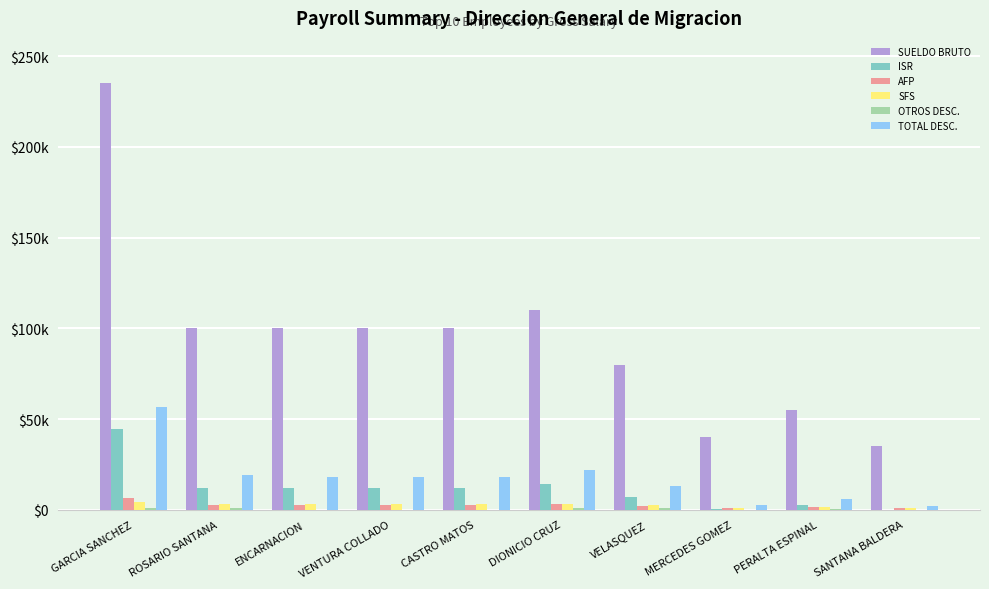

Reading left to right, extract all data points from this chart.

SUELDO BRUTO: GARCIA SANCHEZ=235000.0	ROSARIO SANTANA=100000.0	ENCARNACION=100000.0	VENTURA COLLADO=100000.0	CASTRO MATOS=100000.0	DIONICIO CRUZ=110000.0	VELASQUEZ=80000.0	MERCEDES GOMEZ=40000.0	PERALTA ESPINAL=55000.0	SANTANA BALDERA=35000.0
ISR: GARCIA SANCHEZ=44324.7	ROSARIO SANTANA=12105.4	ENCARNACION=12105.4	VENTURA COLLADO=12105.4	CASTRO MATOS=12105.4	DIONICIO CRUZ=14457.7	VELASQUEZ=7103.4	MERCEDES GOMEZ=442.6	PERALTA ESPINAL=2559.7	SANTANA BALDERA=0.0
AFP: GARCIA SANCHEZ=6744.5	ROSARIO SANTANA=2870.0	ENCARNACION=2870.0	VENTURA COLLADO=2870.0	CASTRO MATOS=2870.0	DIONICIO CRUZ=3157.0	VELASQUEZ=2296.0	MERCEDES GOMEZ=1148.0	PERALTA ESPINAL=1578.5	SANTANA BALDERA=1004.5
SFS: GARCIA SANCHEZ=4098.5	ROSARIO SANTANA=3040.0	ENCARNACION=3040.0	VENTURA COLLADO=3040.0	CASTRO MATOS=3040.0	DIONICIO CRUZ=3344.0	VELASQUEZ=2432.0	MERCEDES GOMEZ=1216.0	PERALTA ESPINAL=1672.0	SANTANA BALDERA=1064.0
OTROS DESC.: GARCIA SANCHEZ=1215.1	ROSARIO SANTANA=1104.0	ENCARNACION=25.0	VENTURA COLLADO=25.0	CASTRO MATOS=25.0	DIONICIO CRUZ=1105.7	VELASQUEZ=1215.1	MERCEDES GOMEZ=25.0	PERALTA ESPINAL=182.2	SANTANA BALDERA=25.0
TOTAL DESC.: GARCIA SANCHEZ=56382.8	ROSARIO SANTANA=19119.4	ENCARNACION=18040.4	VENTURA COLLADO=18040.4	CASTRO MATOS=18040.4	DIONICIO CRUZ=22064.4	VELASQUEZ=13046.5	MERCEDES GOMEZ=2831.7	PERALTA ESPINAL=5992.4	SANTANA BALDERA=2093.5